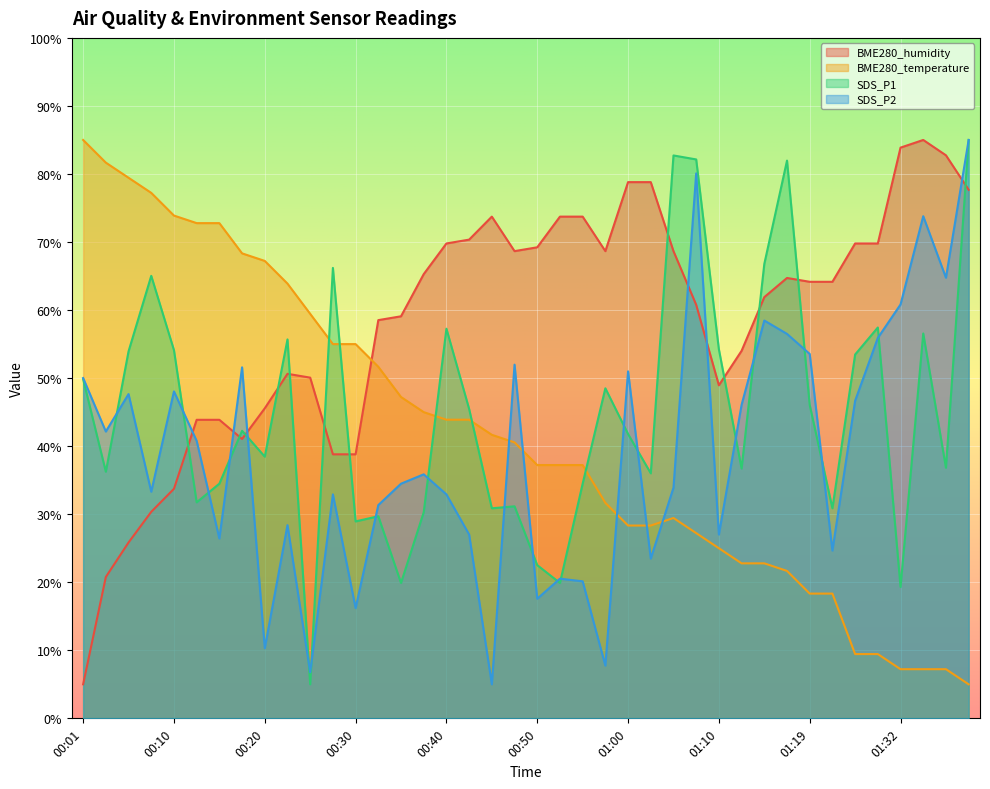

After their last crossing, which series has the higher values: SDS_P2 or SDS_P1?

SDS_P2